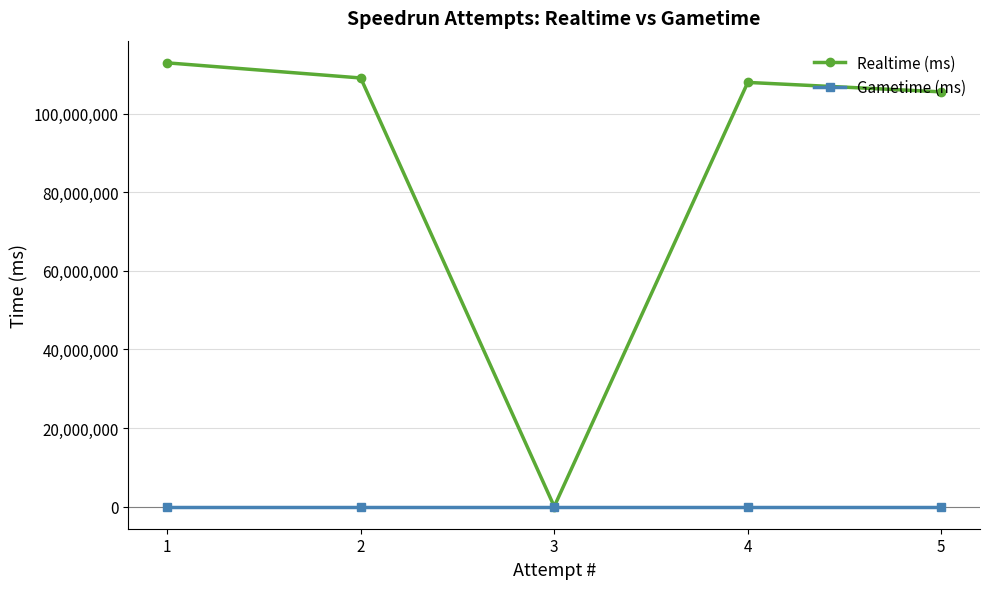

Is this an area chart (filled region under the line)?

No